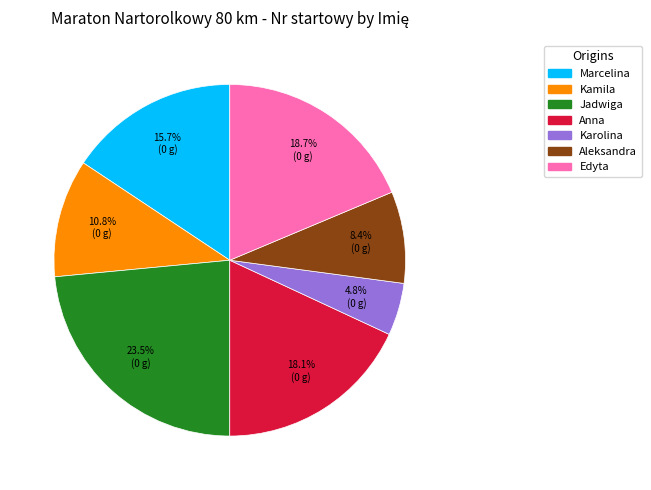

How many slices are in this pie chart?

7